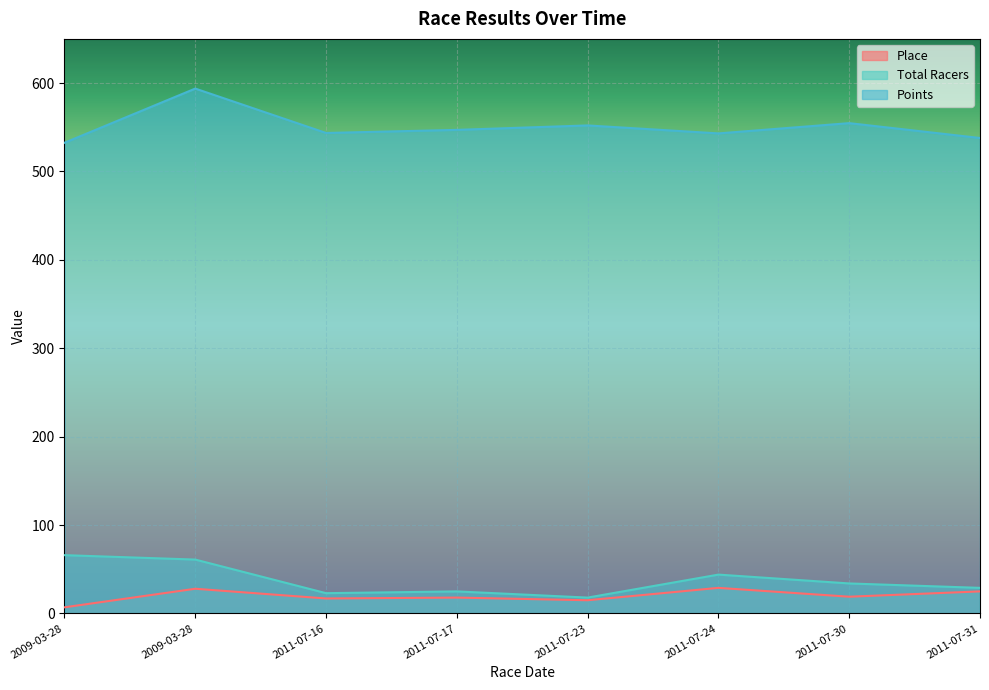

The value of Total Racers at 2011-07-17 is 25.0. True or false?

True